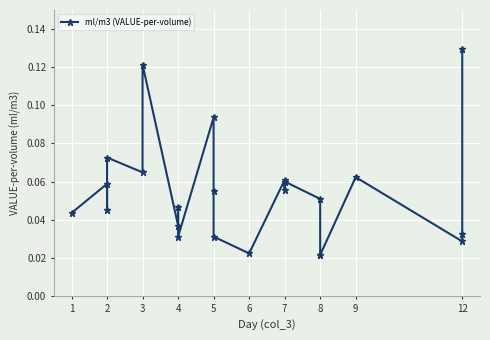

Count the number of categories in the chart.

23